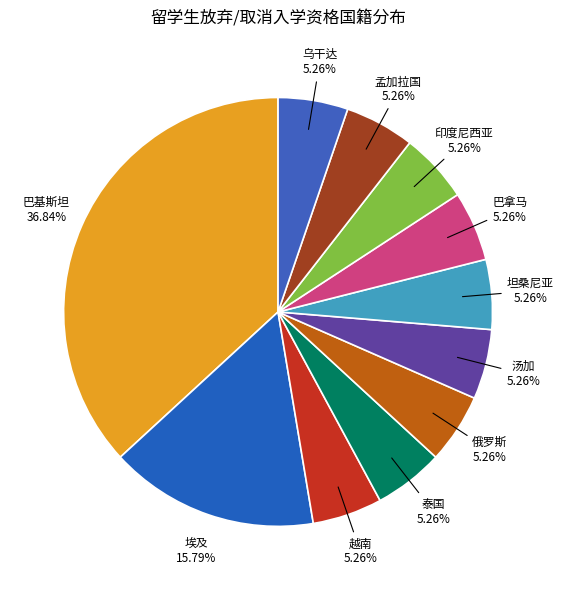

Which slice is the largest?

巴基斯坦